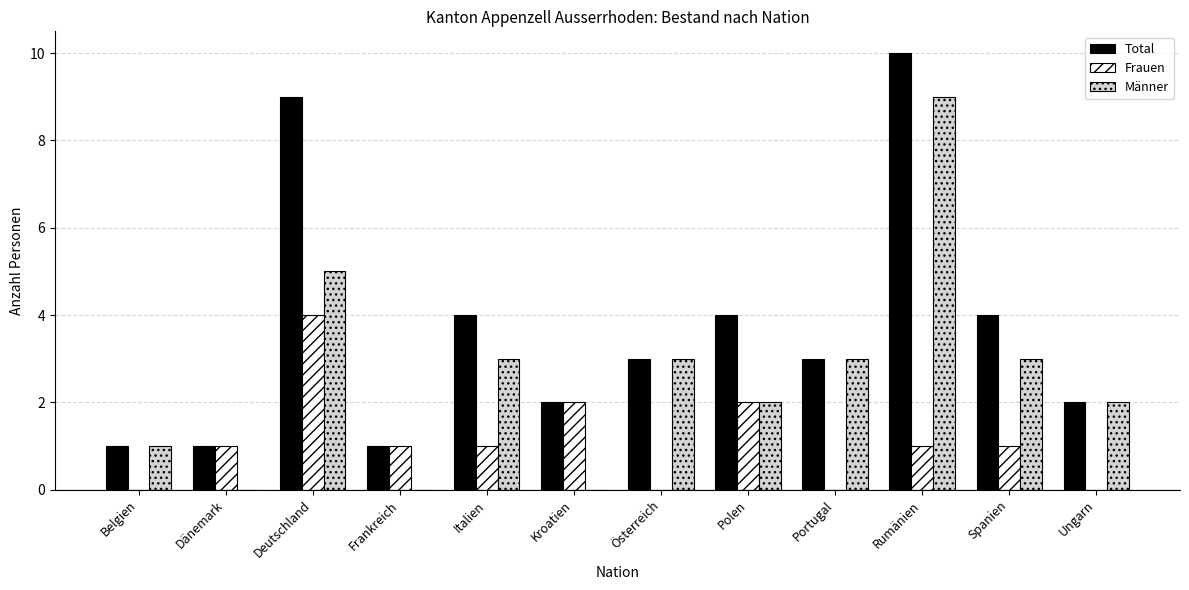

Reading right to left, transcribe all the data shown in this chart.

Total: 2	4	10	3	4	3	2	4	1	9	1	1
Frauen: 0	1	1	0	2	0	2	1	1	4	1	0
Männer: 2	3	9	3	2	3	0	3	0	5	0	1